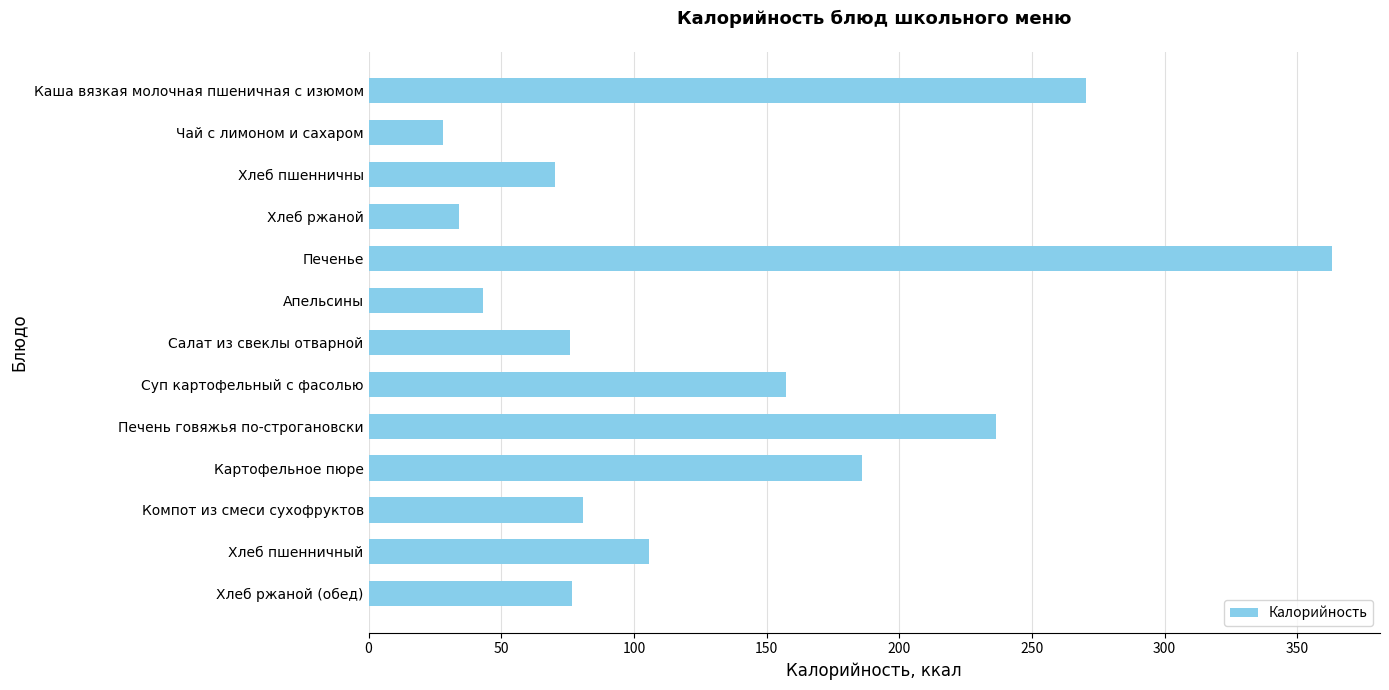

True or false: the data shows 47.3 at Хлеб ржаной.

False